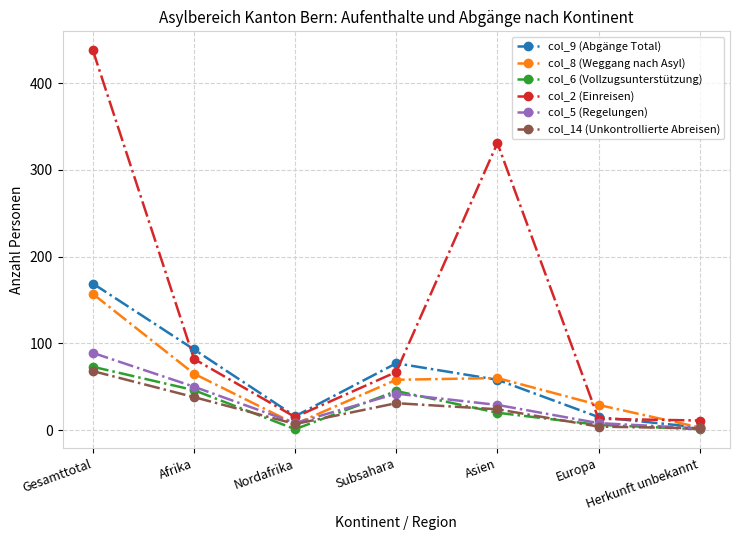

Is the value of col_6 (Vollzugsunterstützung) at Gesamttotal greater than the value of col_2 (Einreisen) at Herkunft unbekannt?

Yes